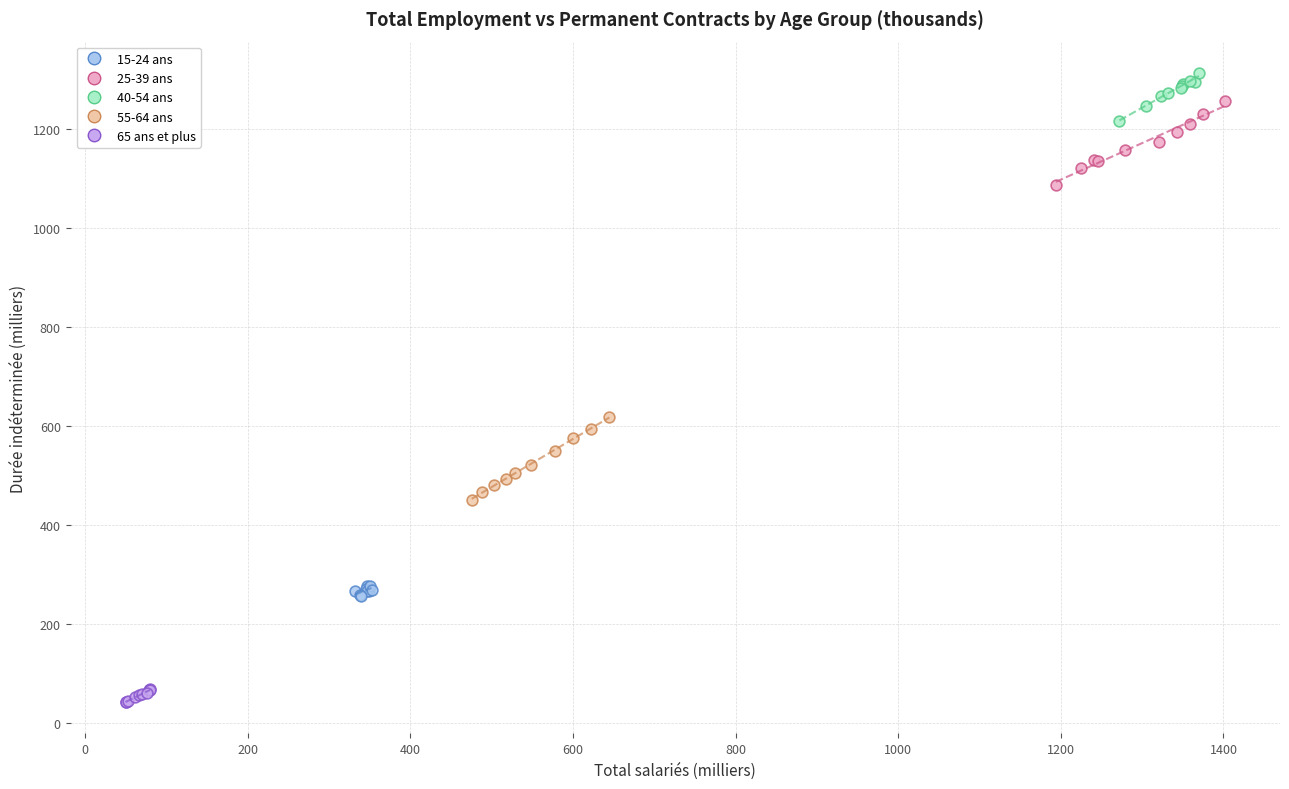

Which series contains the highest Y value?

40-54 ans